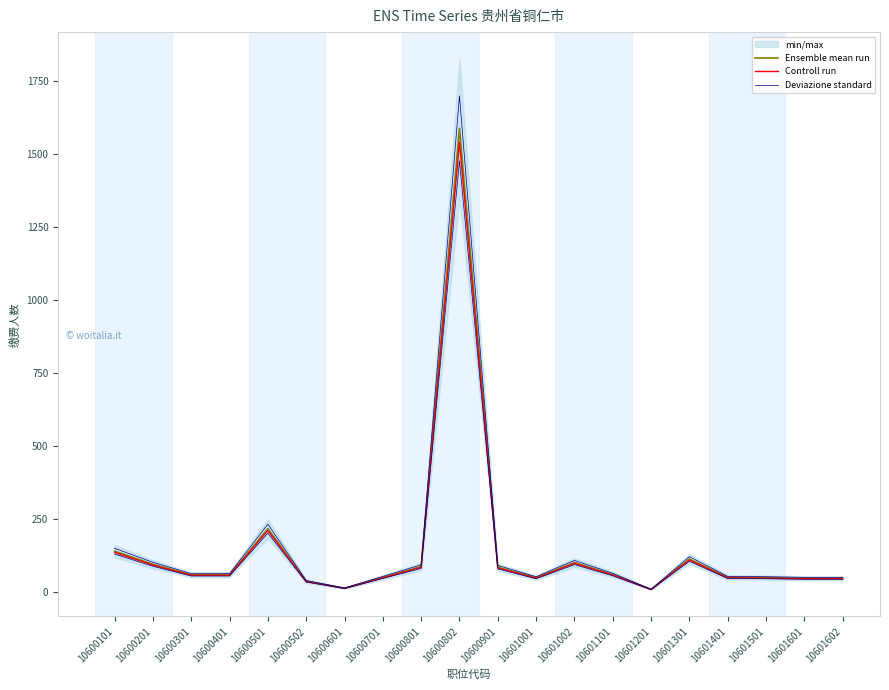

True or false: Deviazione standard has a value of 62.3 at 10600502.

False